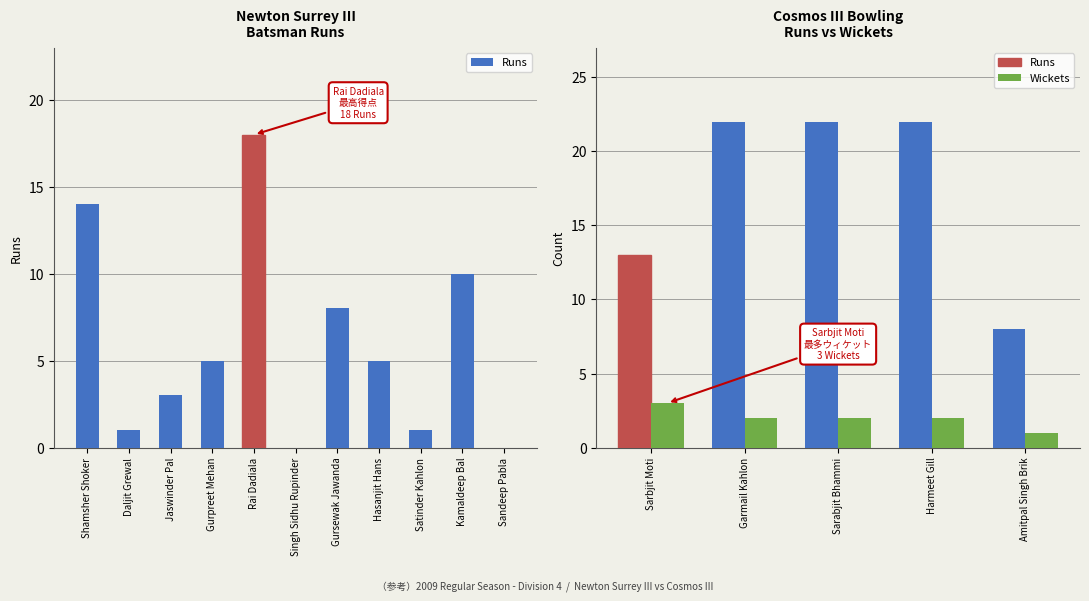

How many values in the Runs series are below 22?

2